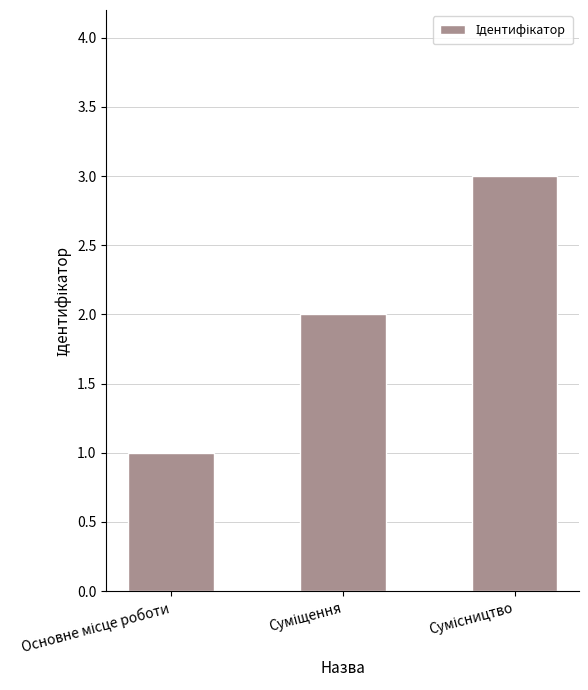

Are the bars horizontal?

No